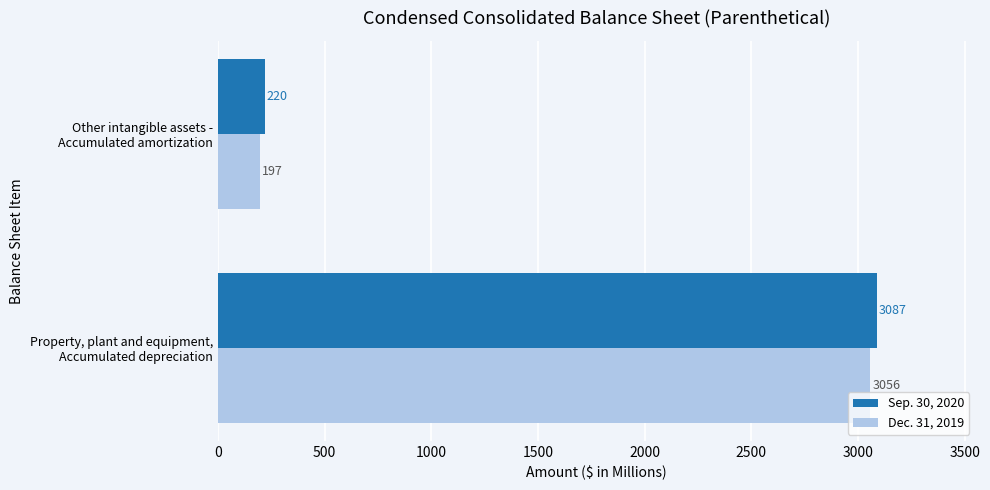

At how many categories does at least one series exceed 1949?

1